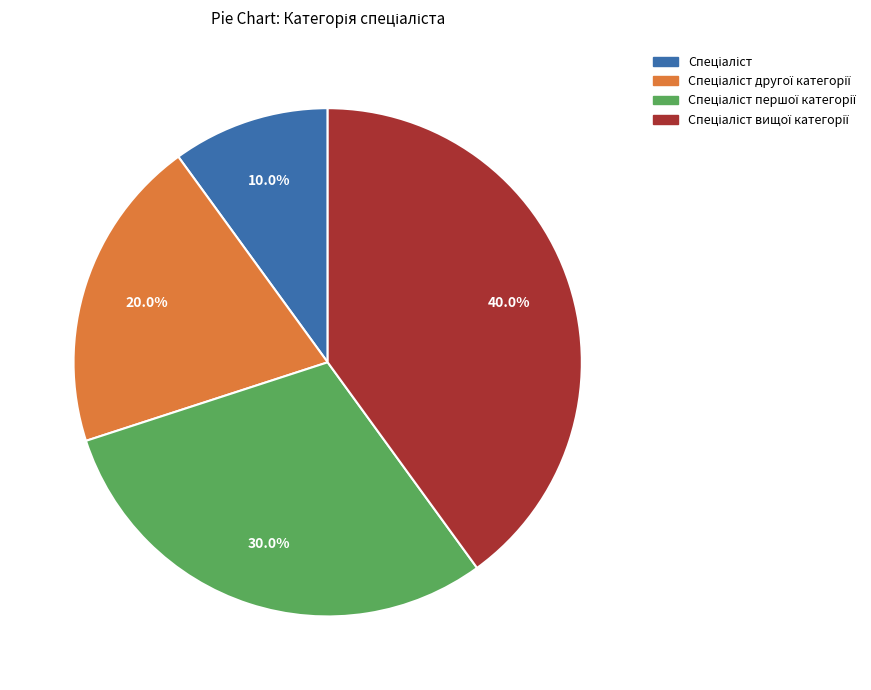

Does any single category account for the majority?

No